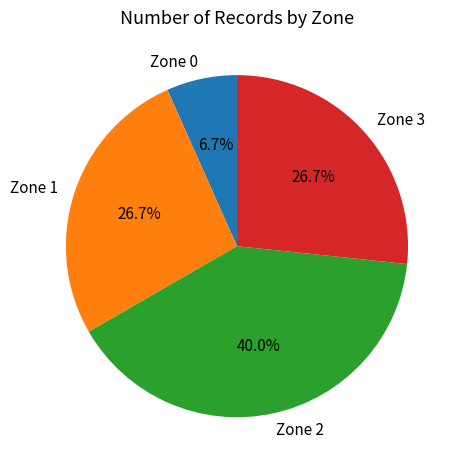

Is there any slice that represents more than half of the pie?

No